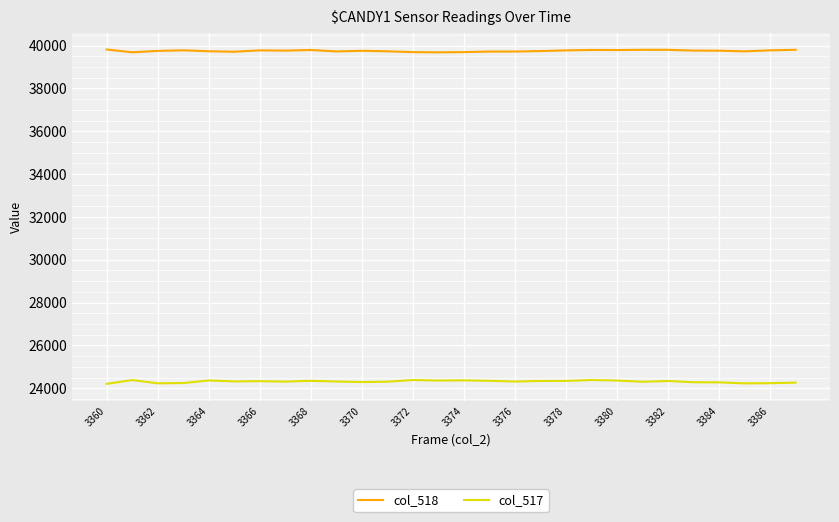

What are all the series names shown in the legend?

col_518, col_517